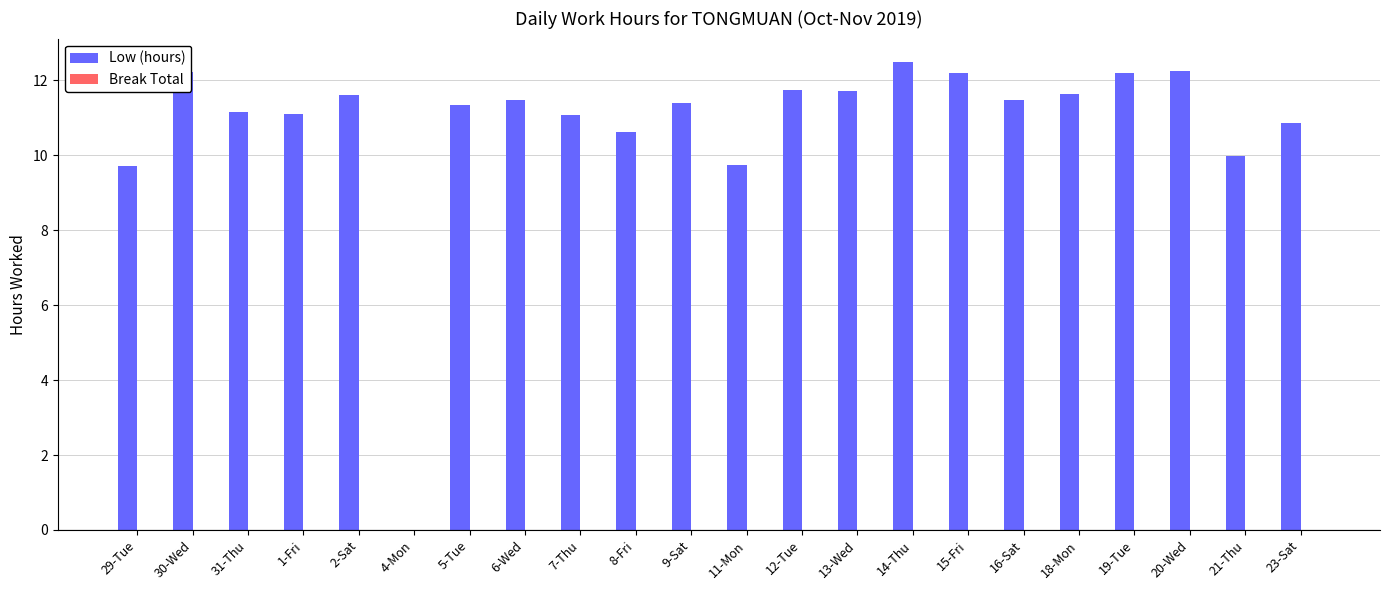

How many categories are shown in the chart?

22